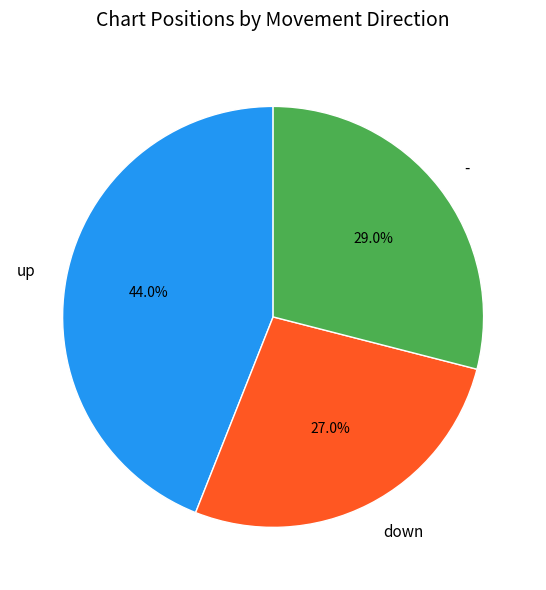

Which slice is the smallest?

down